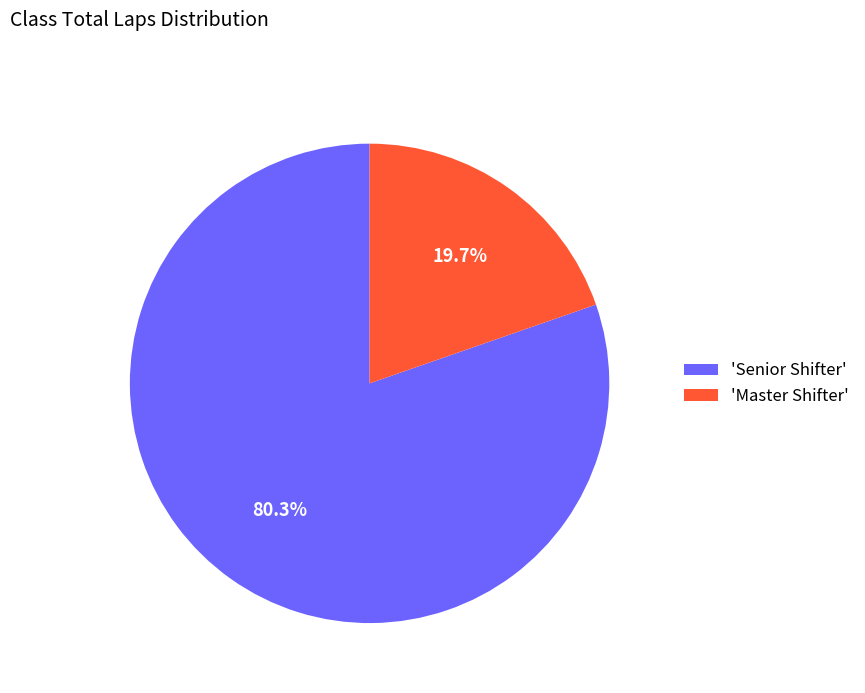

How many slices are in this pie chart?

2